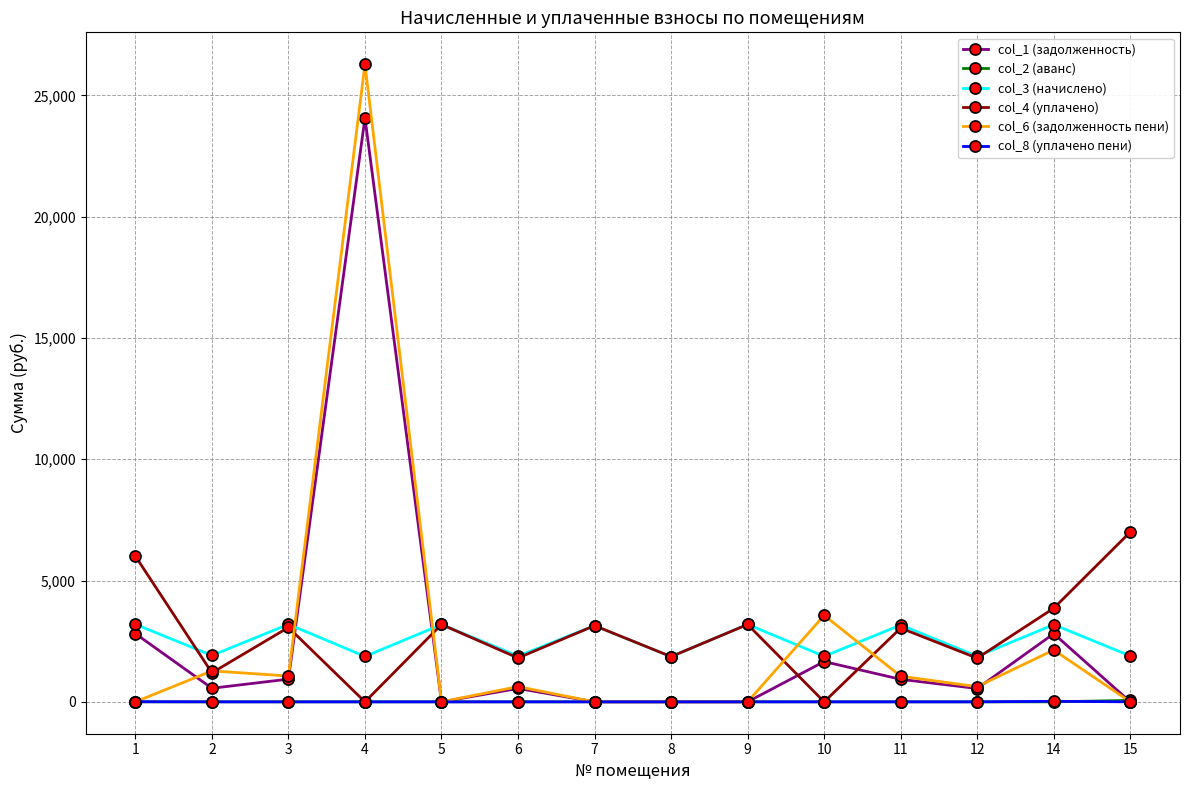

Is the value of col_3 (начислено) at 9 greater than the value of col_4 (уплачено) at 4?

Yes